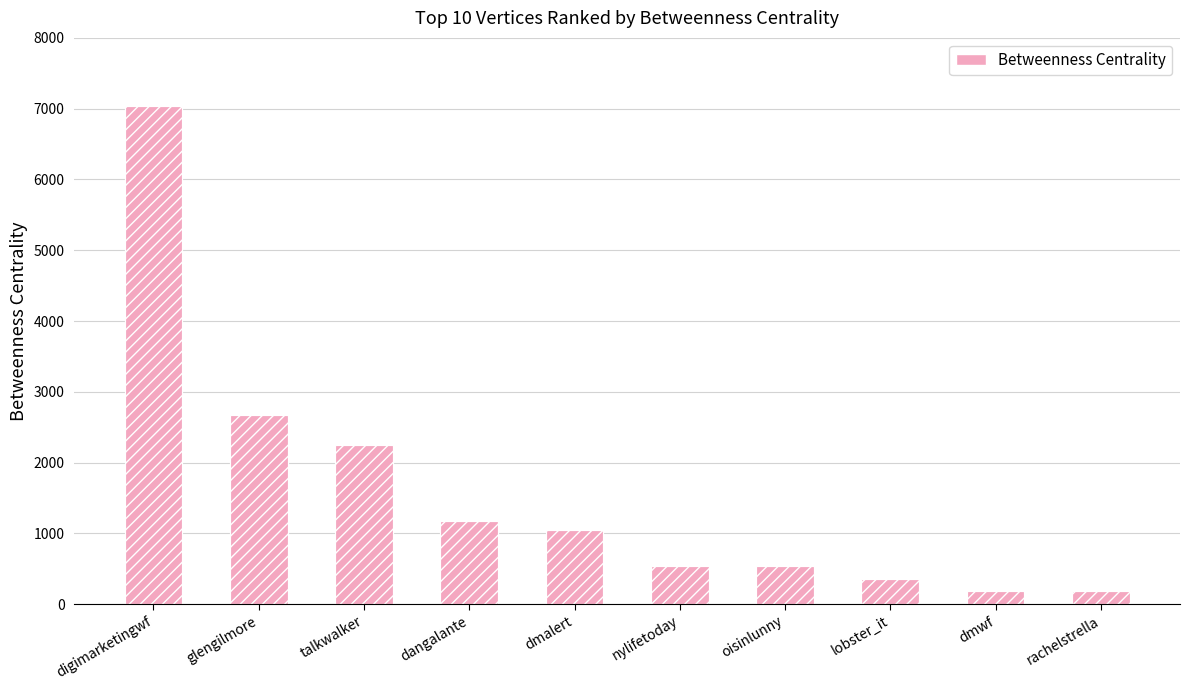

What is the label of the 2nd bar from the left?

glengilmore